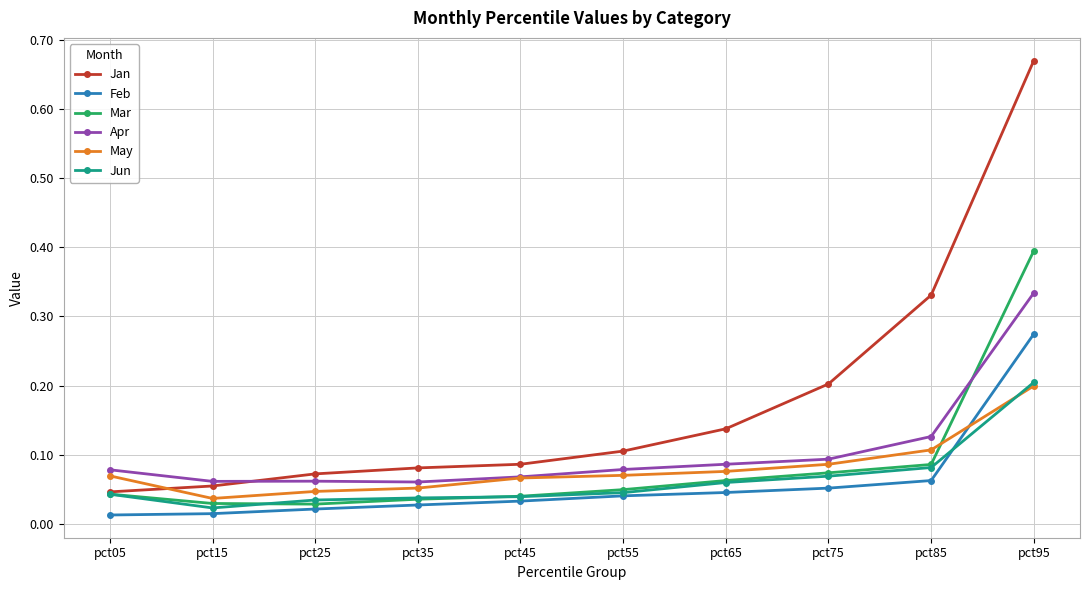

True or false: Jan has more than 1 points higher than both neighbors.

False